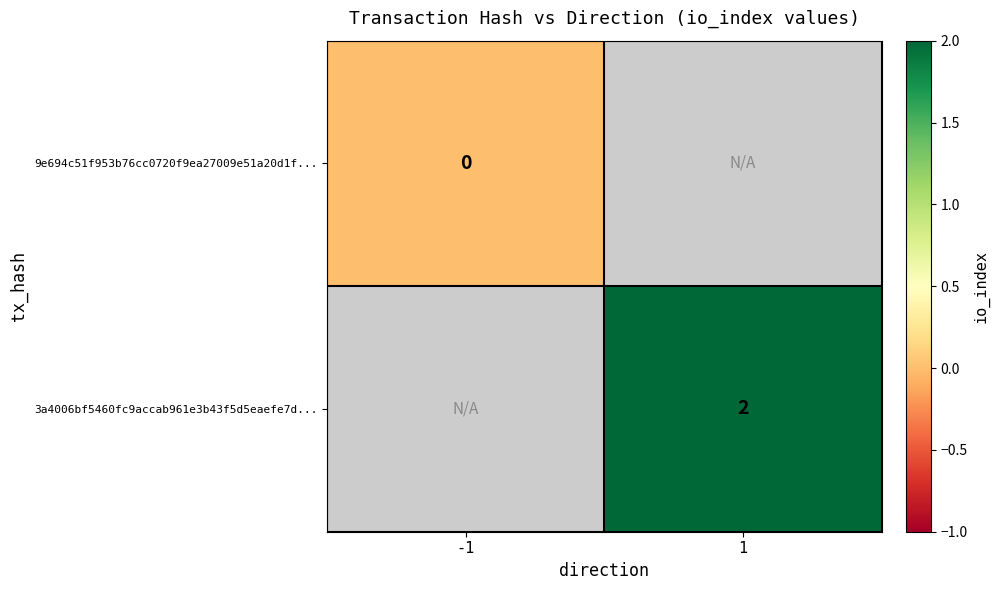

The value of 3a4006bf5460fc9accab961e3b43f5d5eaefe7d... at 1 is 1. True or false?

False